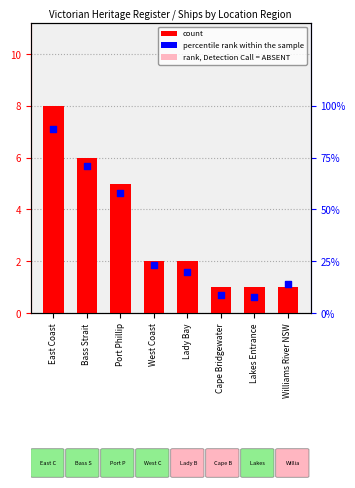

What is the change in value from East Coast to West Coast?

-6